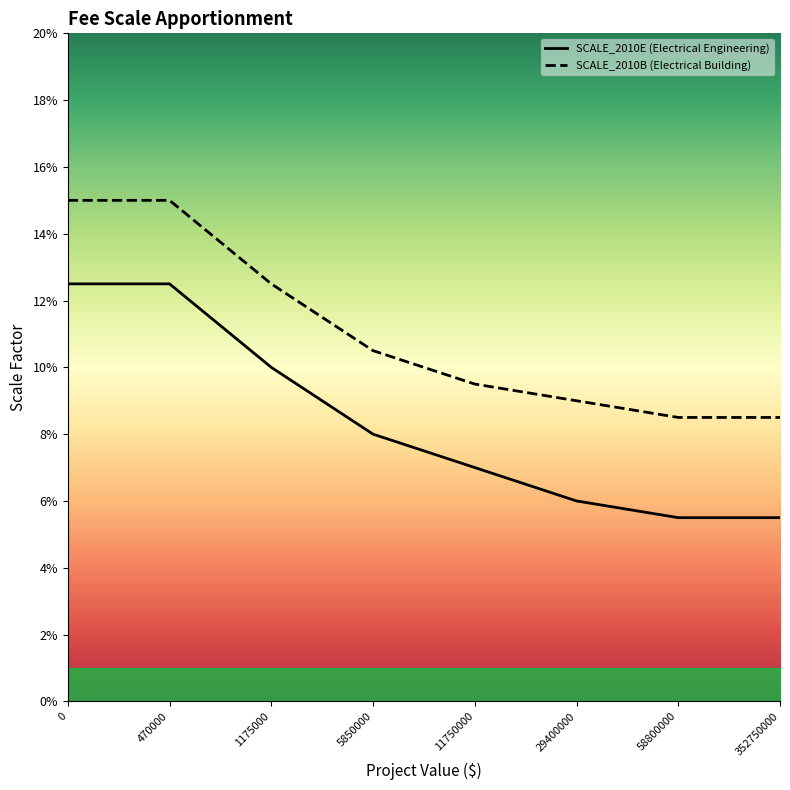

True or false: SCALE_2010E has more than 0 points higher than both neighbors.

False